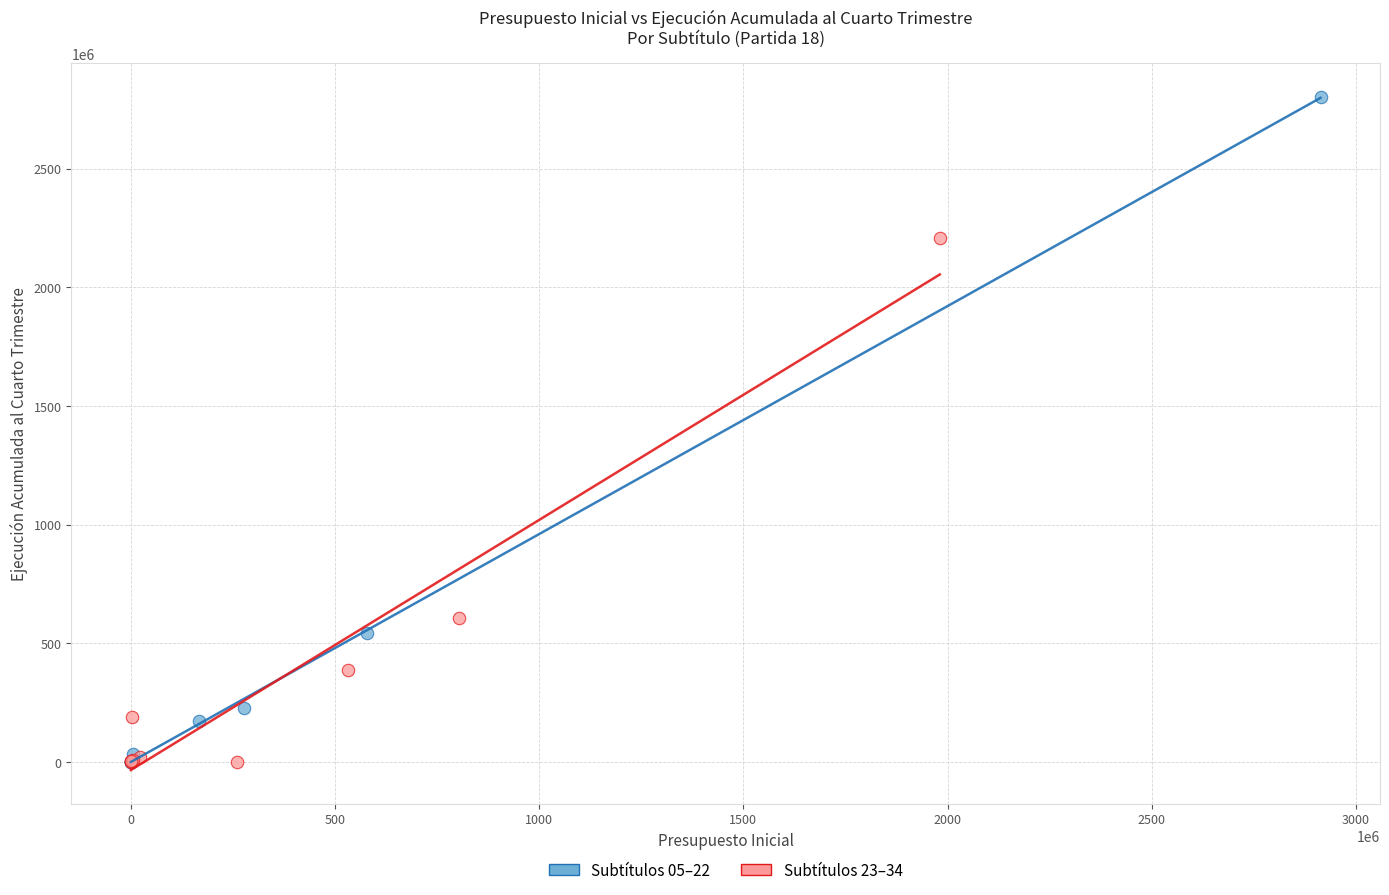

Which series reaches the maximum Y coordinate?

Subtítulos 05–22